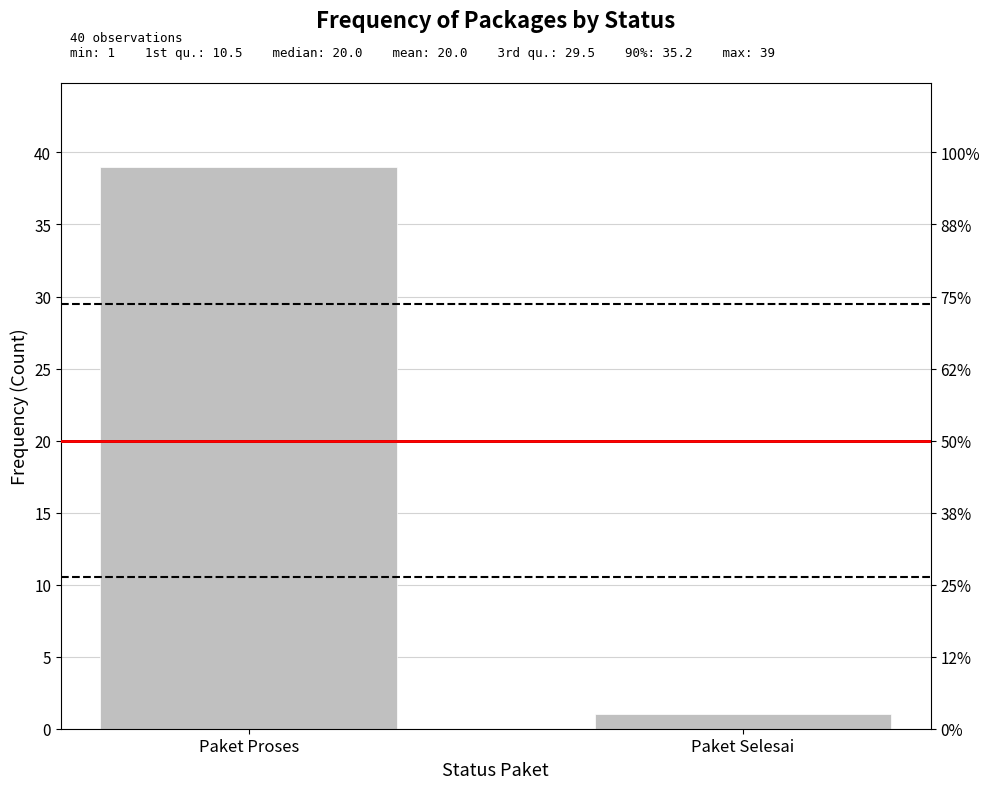

List the labels in order of value, smallest first.

Paket Selesai, Paket Proses